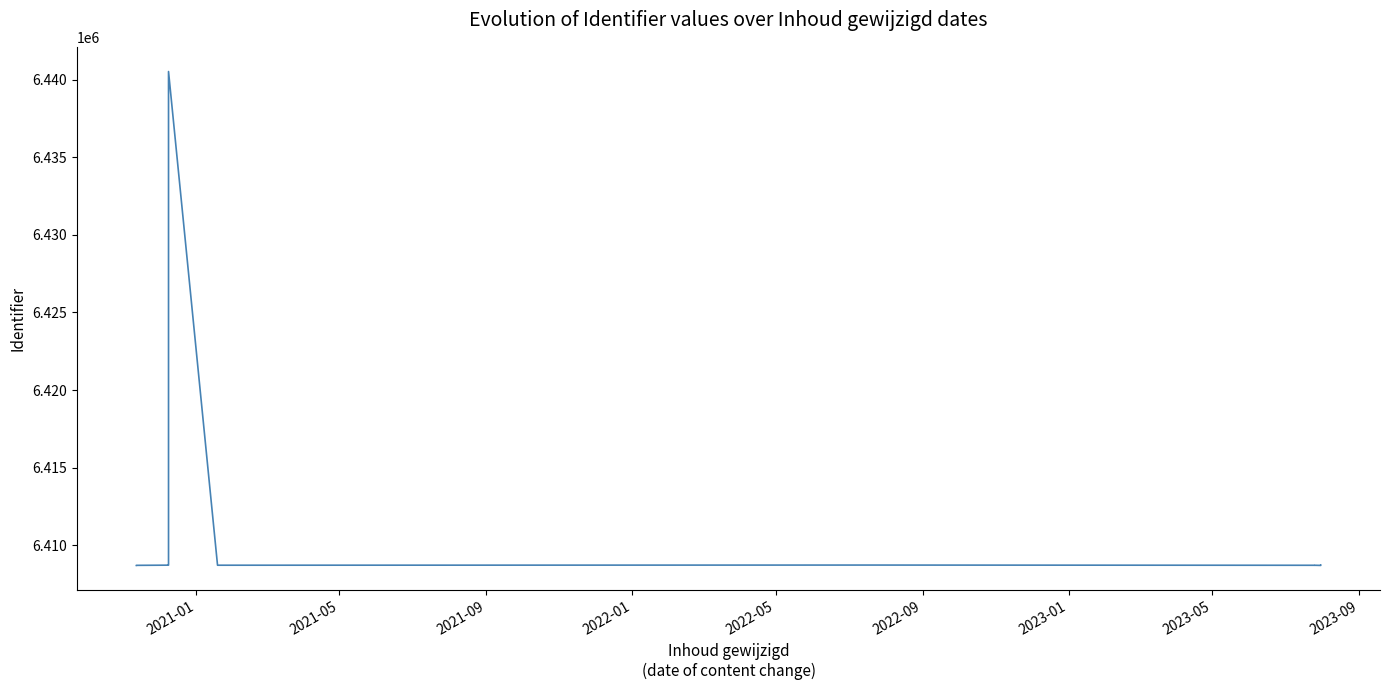

What is the ratio of the value at 2023-05 to the value at 2022-01?

1.0